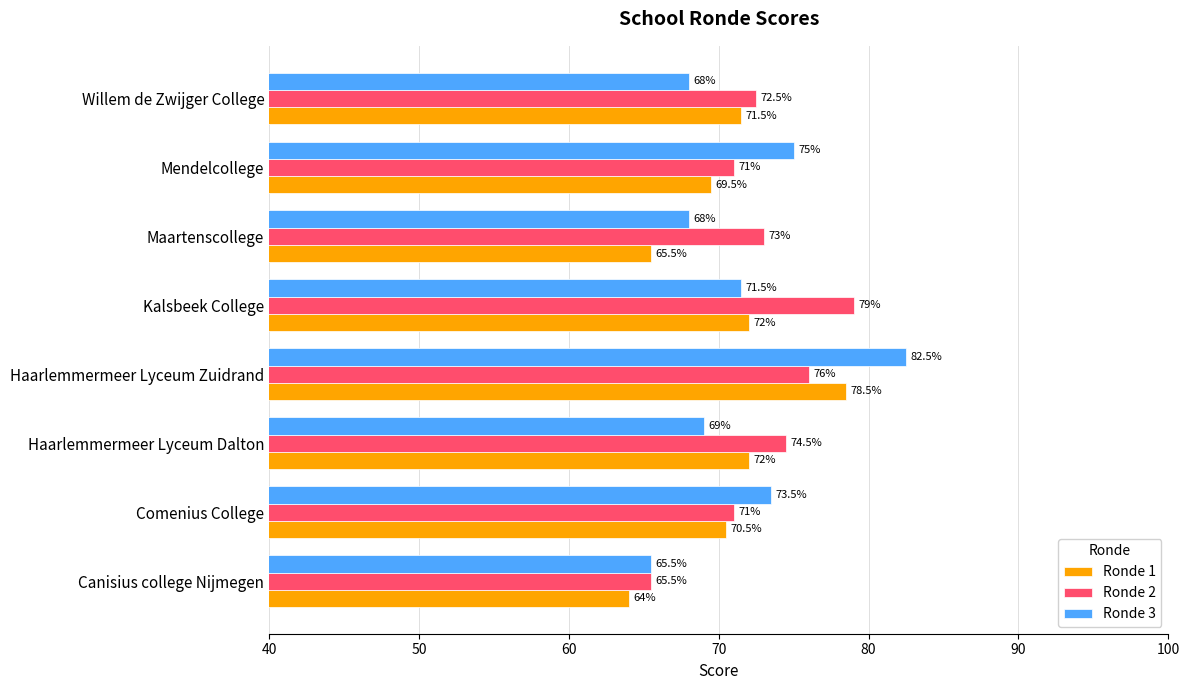

Count the number of categories in the chart.

8